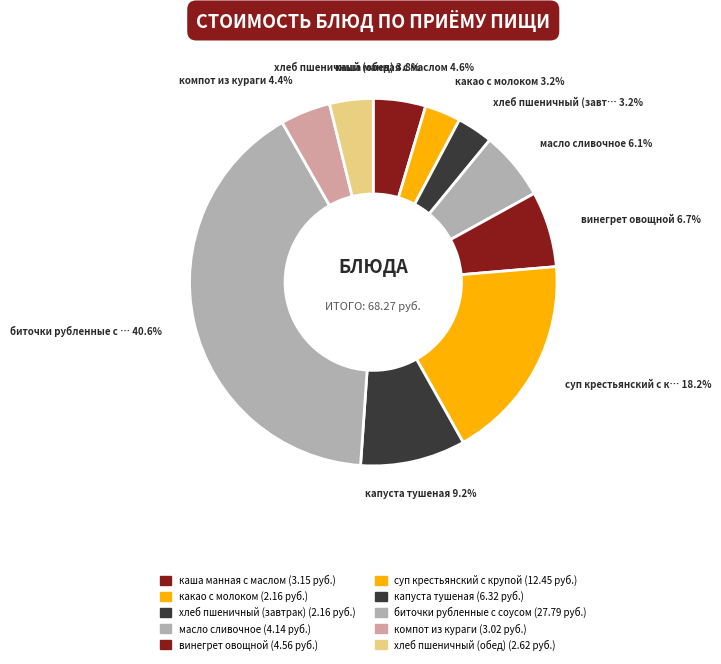

How many segments does this pie chart have?

10